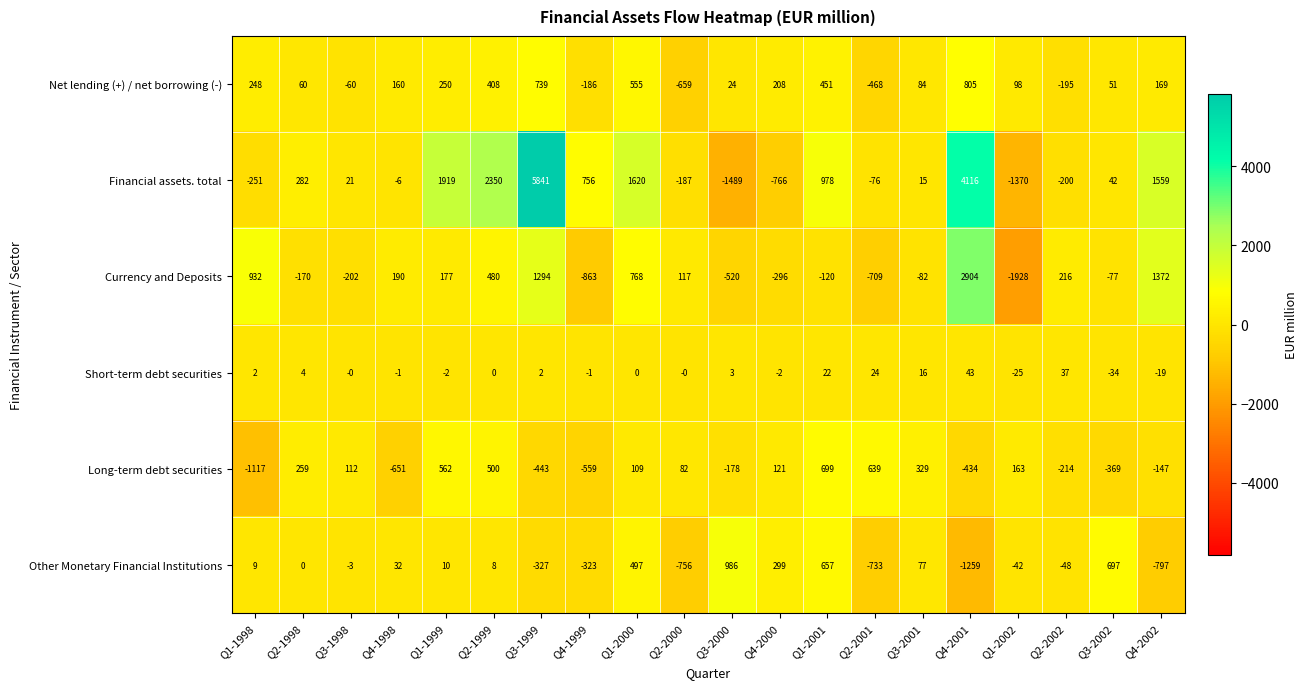

What is the minimum value shown in the chart?

-1928